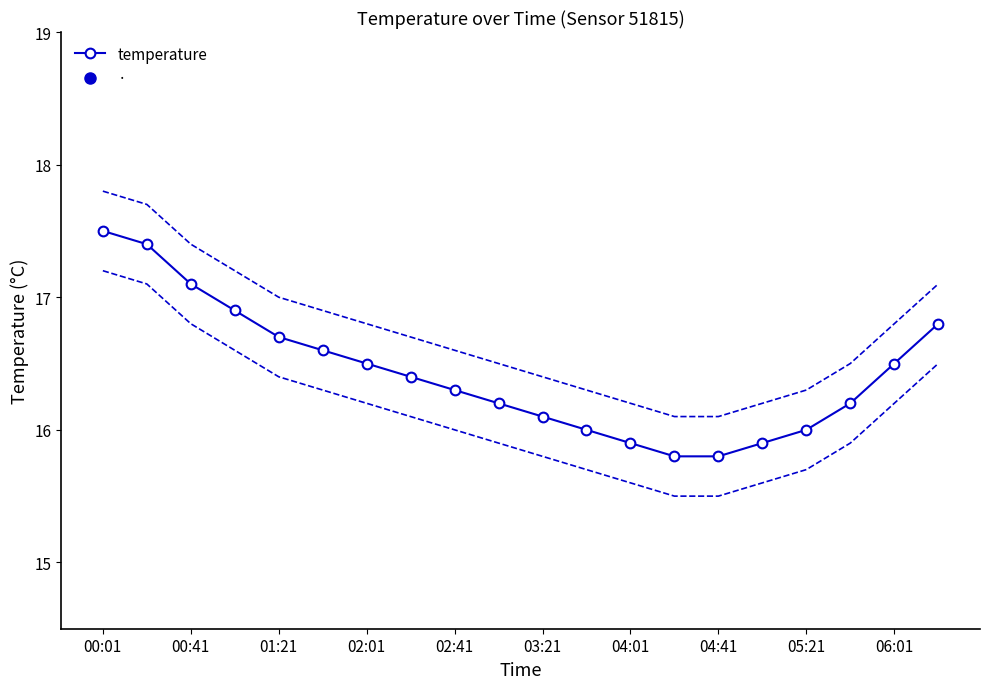

The value at 17 is 9.1. True or false?

False